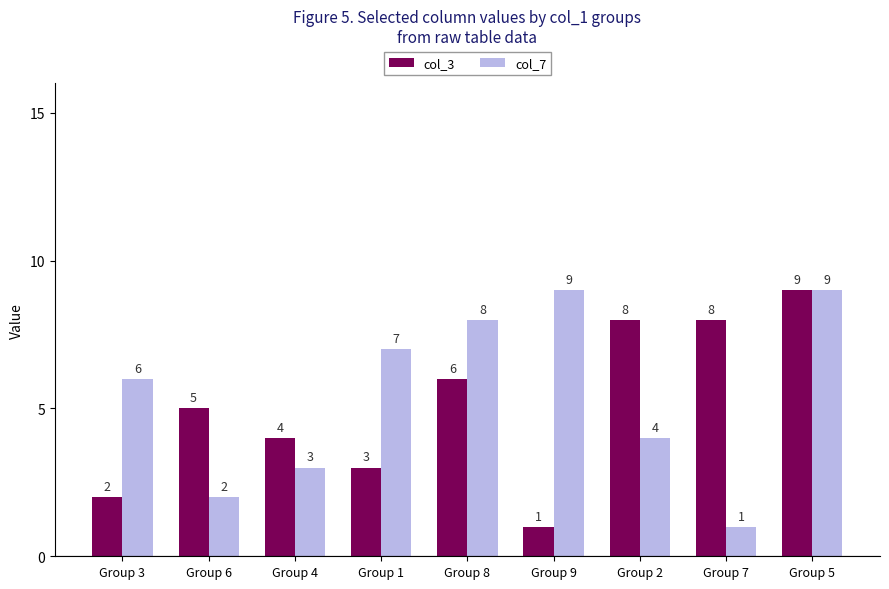

Is it true that col_7 equals 1 at Group 7?

True